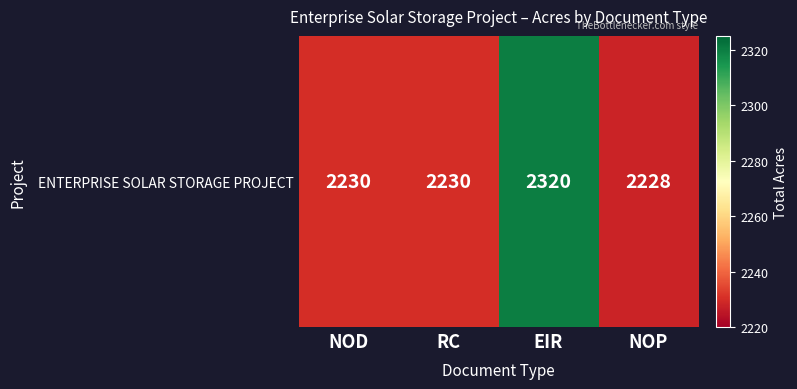

Reading right to left, list all the values displayed in this chart.

NOP=2228	EIR=2320	RC=2230	NOD=2230